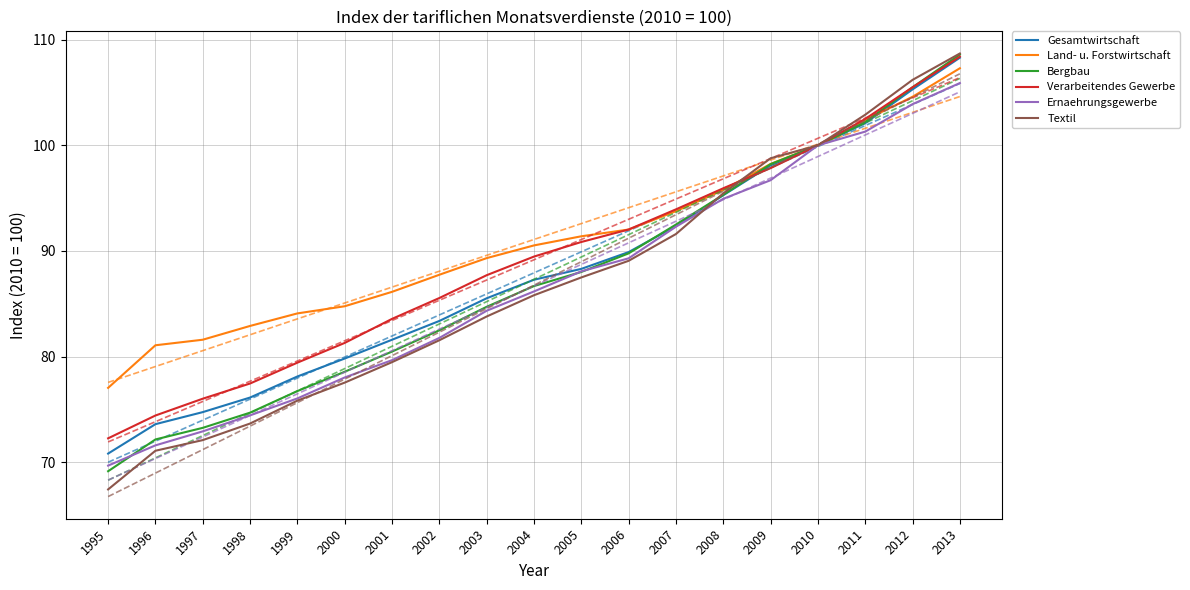

Is it true that Gesamtwirtschaft equals 100.0 at 2010?

True